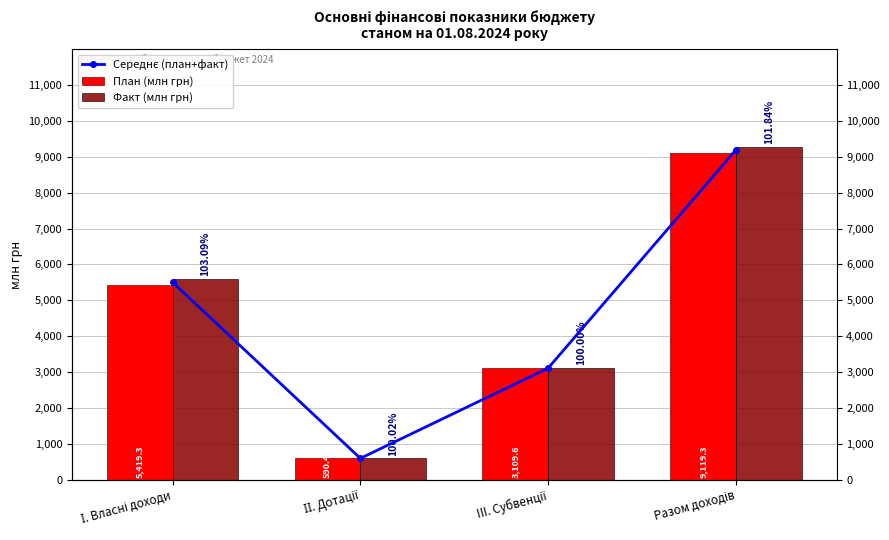

What is the difference between the Середнє (план+факт) values at ІІ. Дотації and III. Субвенції?

2519.0